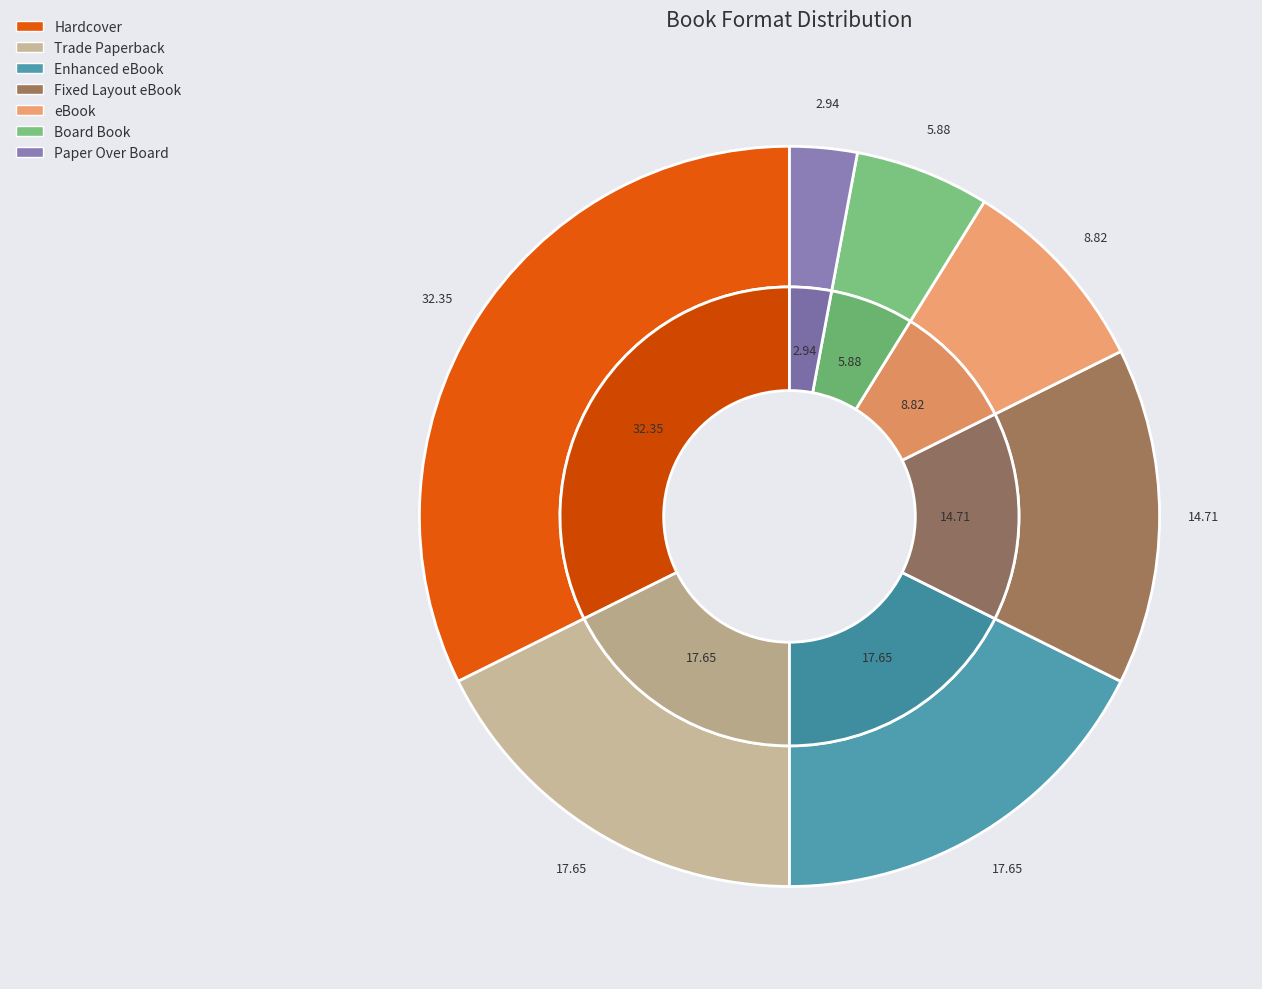

How many segments does this pie chart have?

7